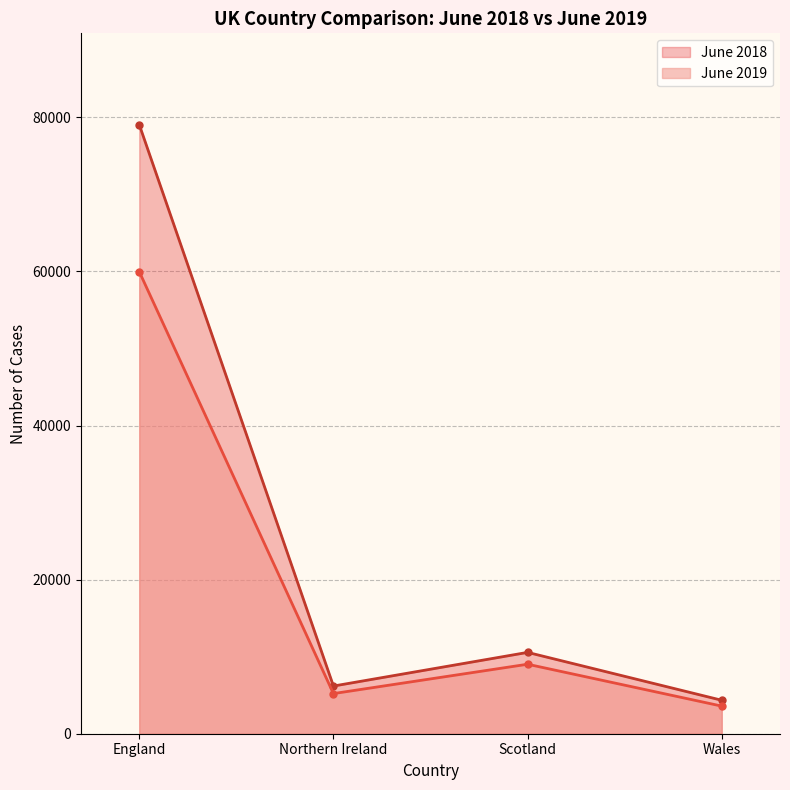

Where is June 2019 nearest to the value 31779?

Scotland